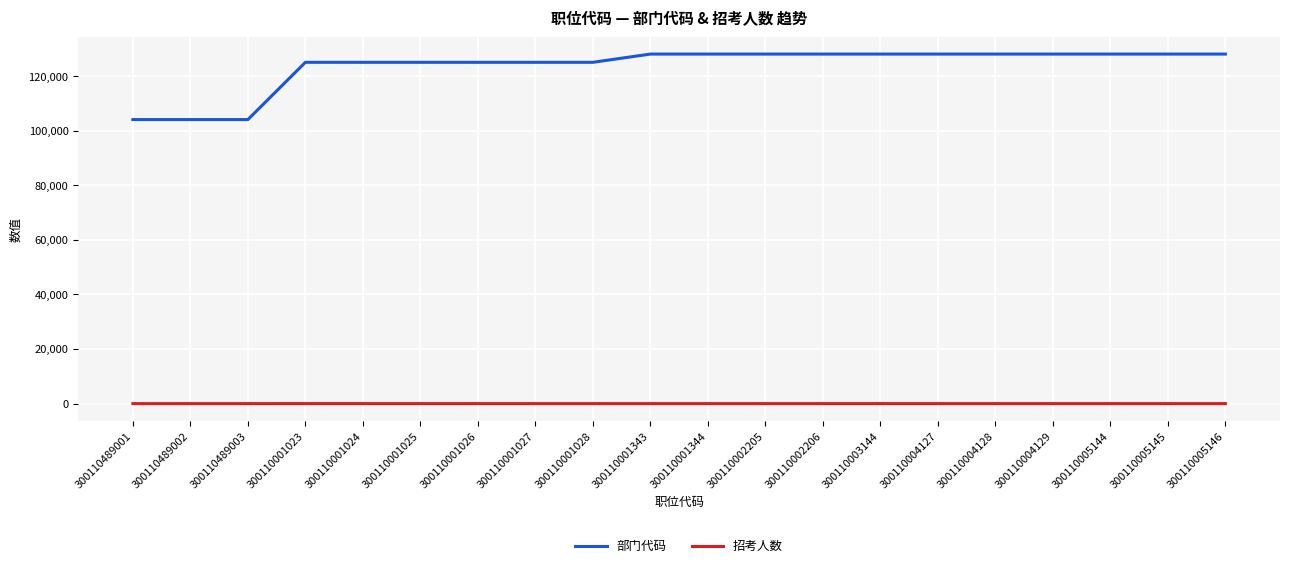

True or false: 部门代码 and 招考人数 intersect in this chart.

False